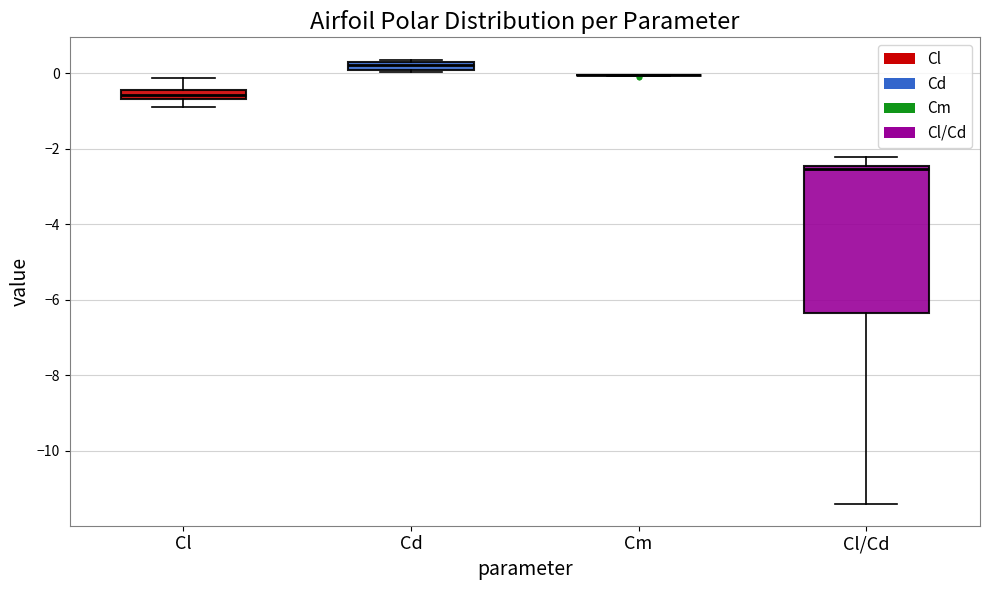

Which box is the tallest, from its lower edge to its upper edge?

Cl/Cd